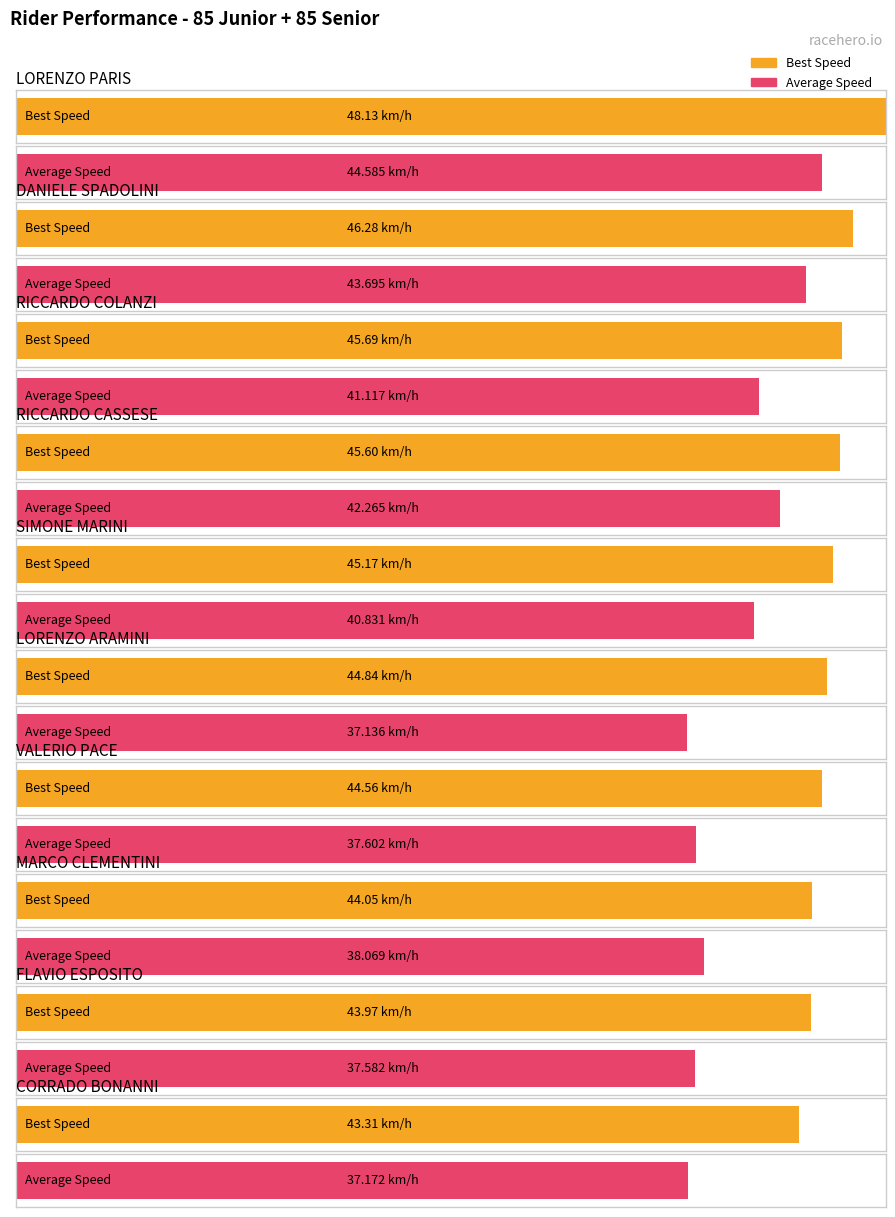

Where does the Best Speed series first go above 44?

LORENZO PARIS